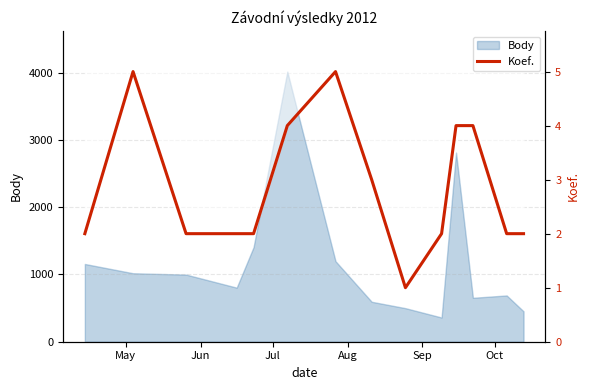

What is the smallest value displayed?

1